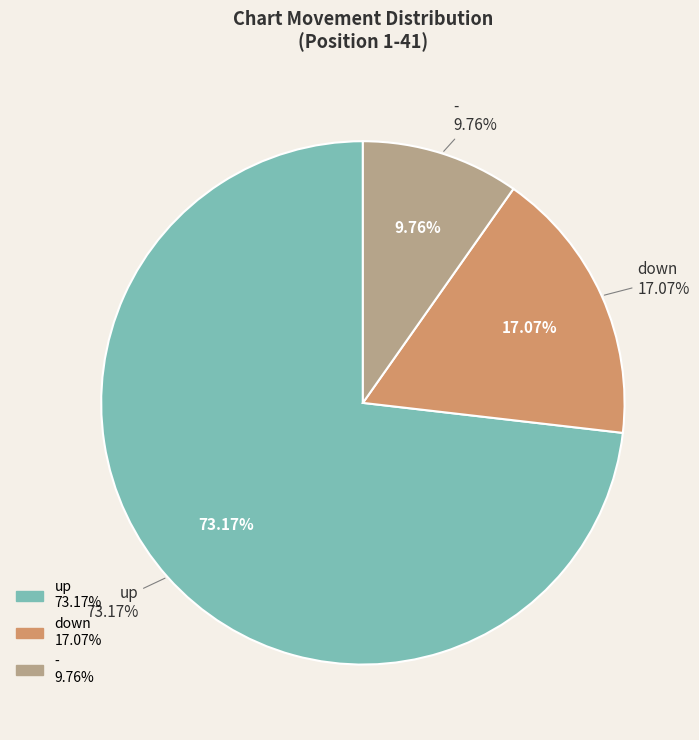

To the nearest percent, what portion does - represent?

10%